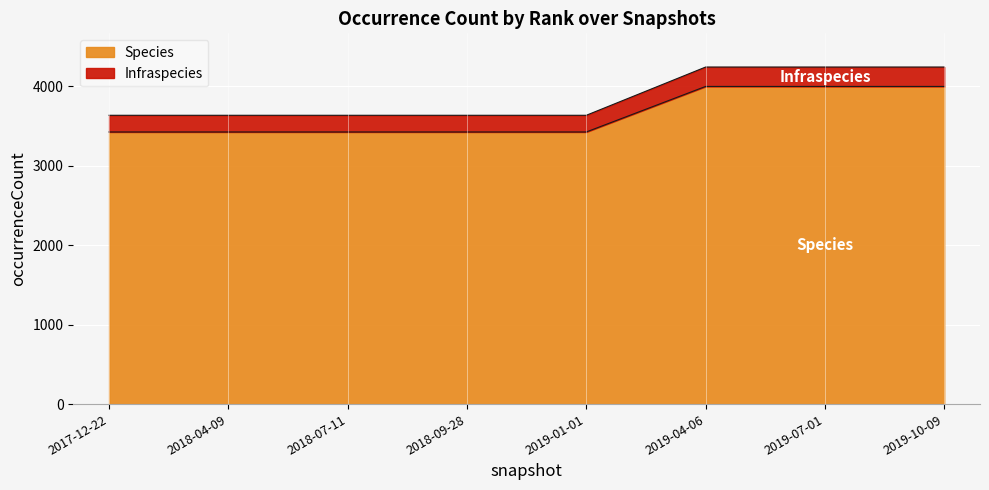

Reading left to right, extract all data points from this chart.

Species: 3425	3425	3425	3425	3425	3998	3998	3998
Infraspecies: 3635	3635	3635	3635	3635	4242	4242	4242